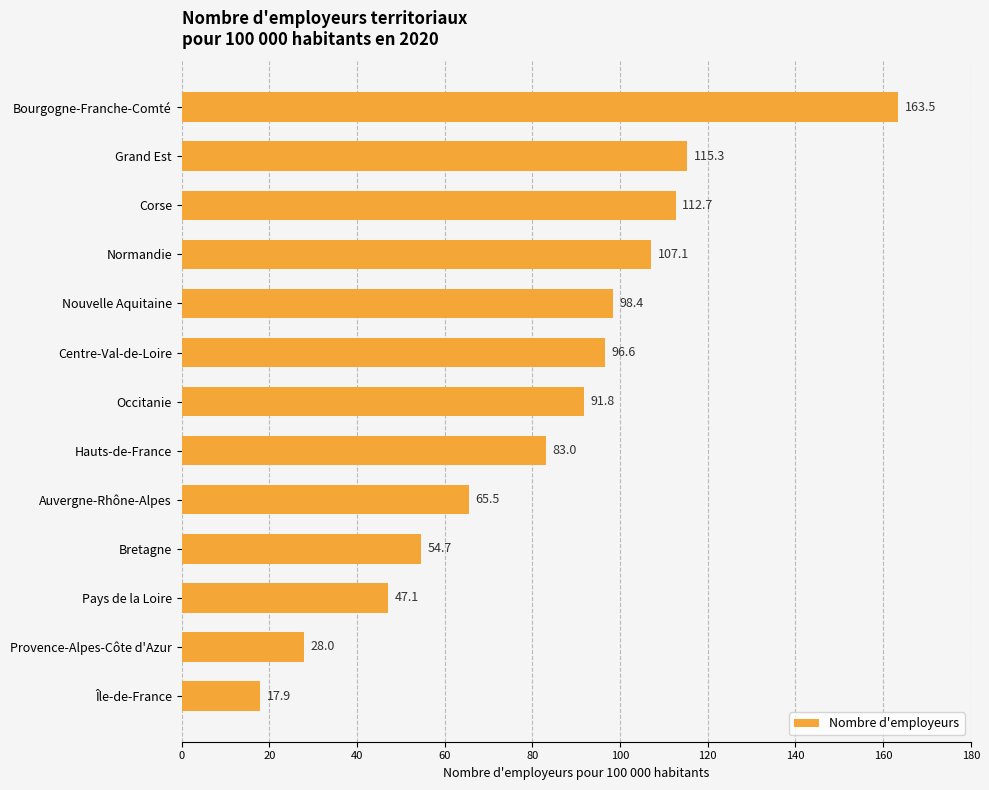

What is the maximum value shown in the chart?

163.5